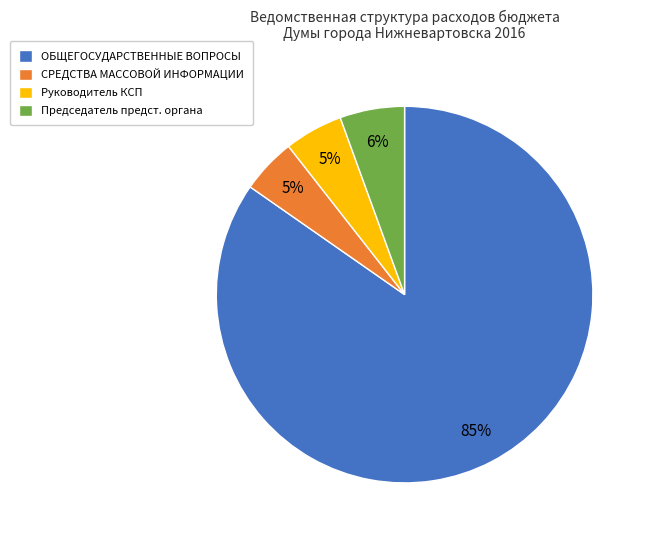

Which slice is the largest?

ОБЩЕГОСУДАРСТВЕННЫЕ ВОПРОСЫ